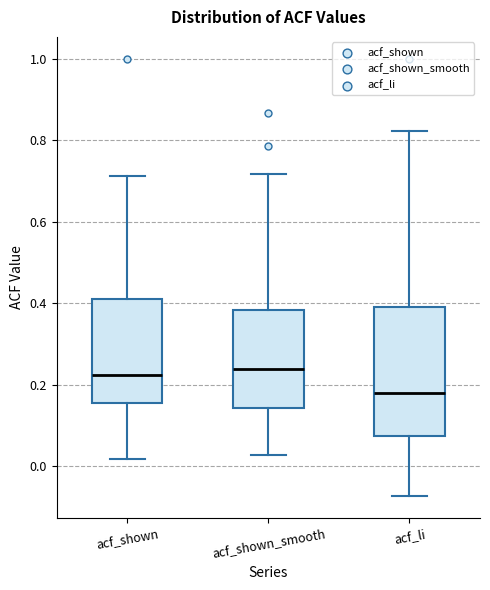

Where does the lower whisker of the box for acf_shown end on the y-axis? The values are not printed on the chart, so give them approximately, as read against the axis.

0.02